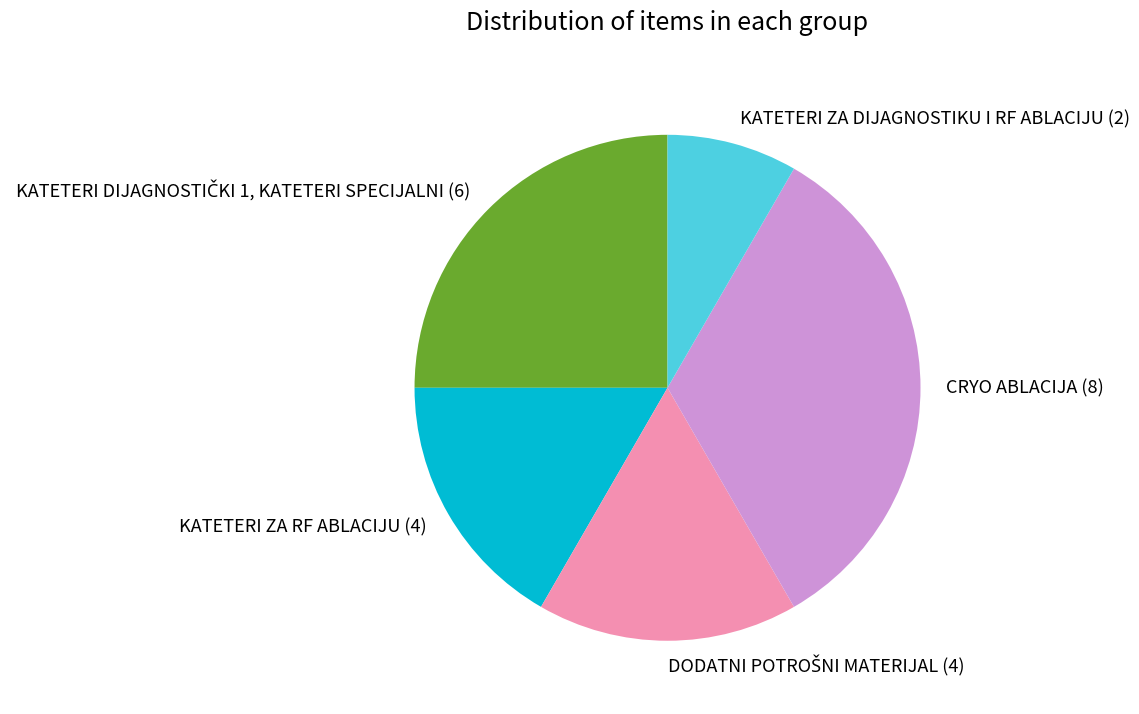

What is the ratio of the value at CRYO ABLACIJA (8) to the value at KATETERI ZA RF ABLACIJU (4)?

2.0